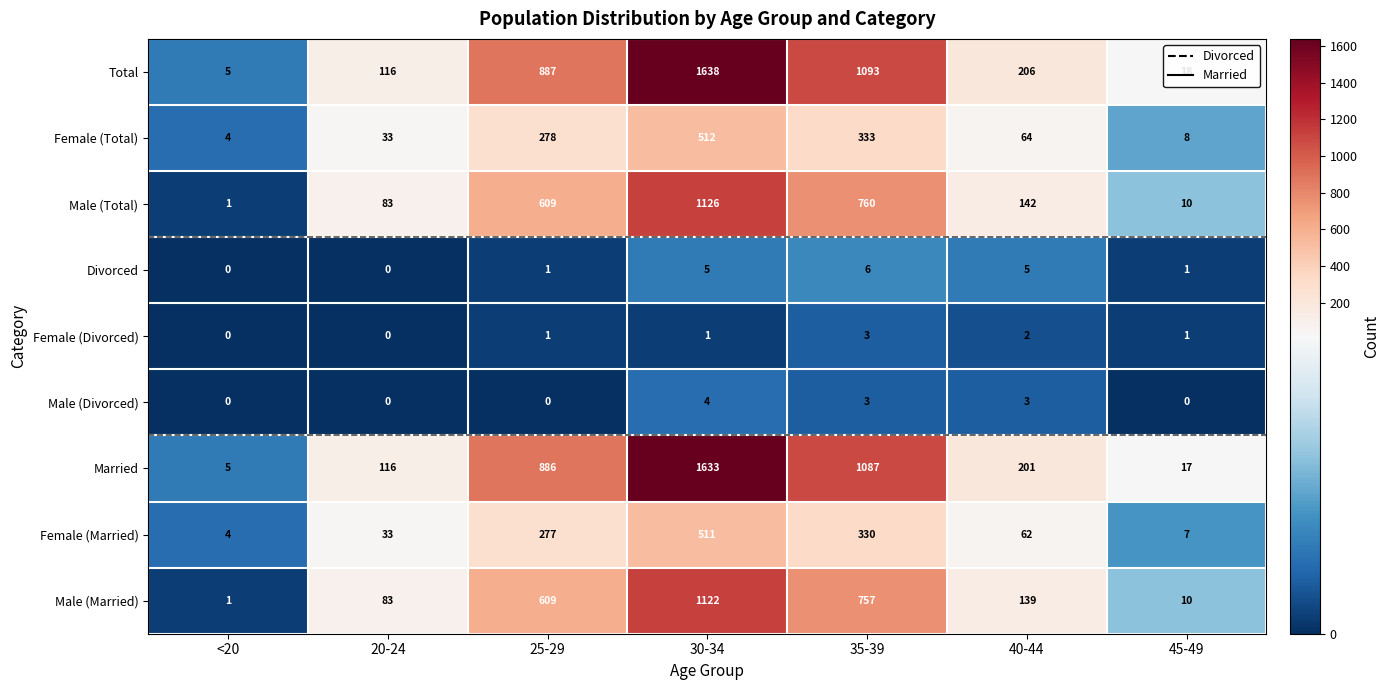

How many categories are shown in the chart?

7